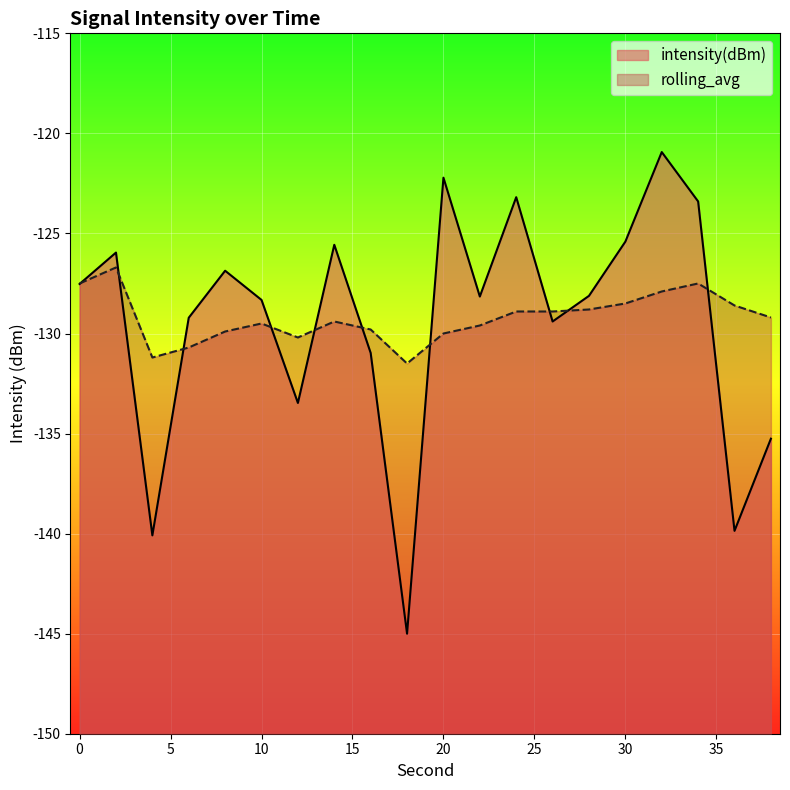

Which series has the widest spread of values?

intensity(dBm)